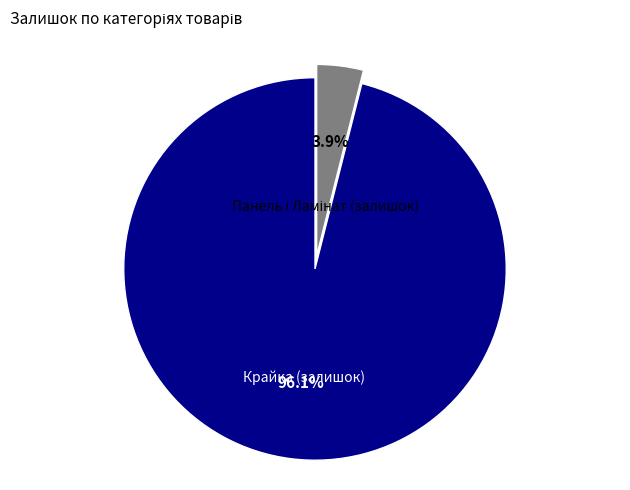

Which category has the biggest portion of the pie?

Крайка (залишок)